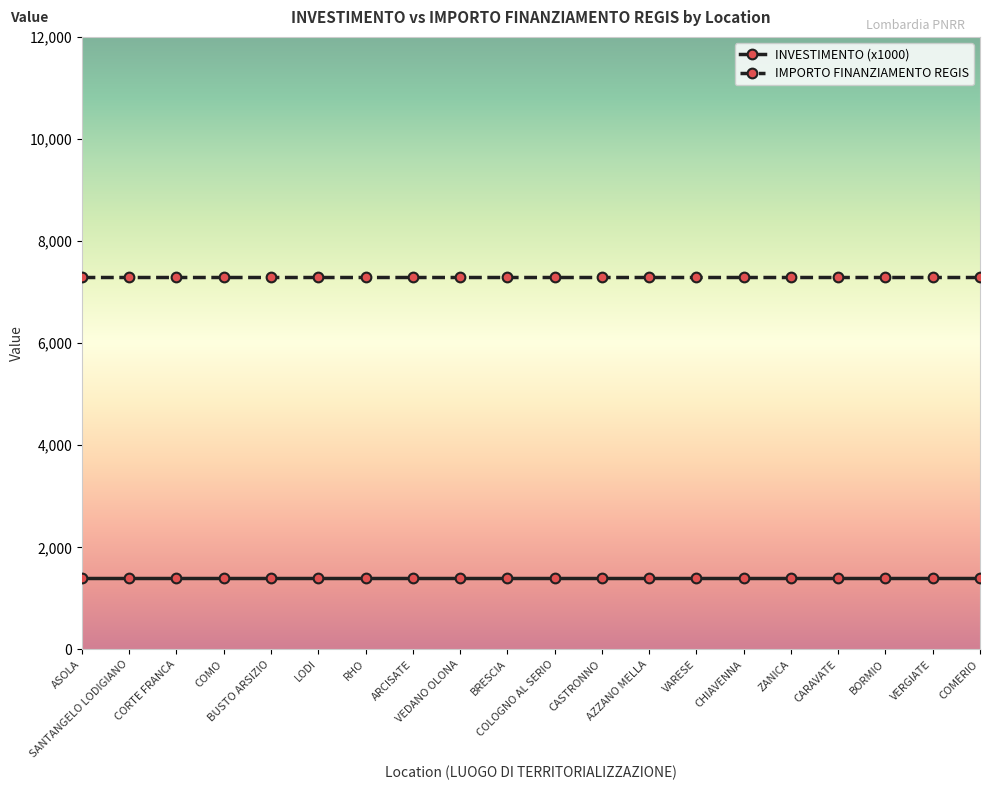

What is the sum of all INVESTIMENTO (x1000) values?

28000